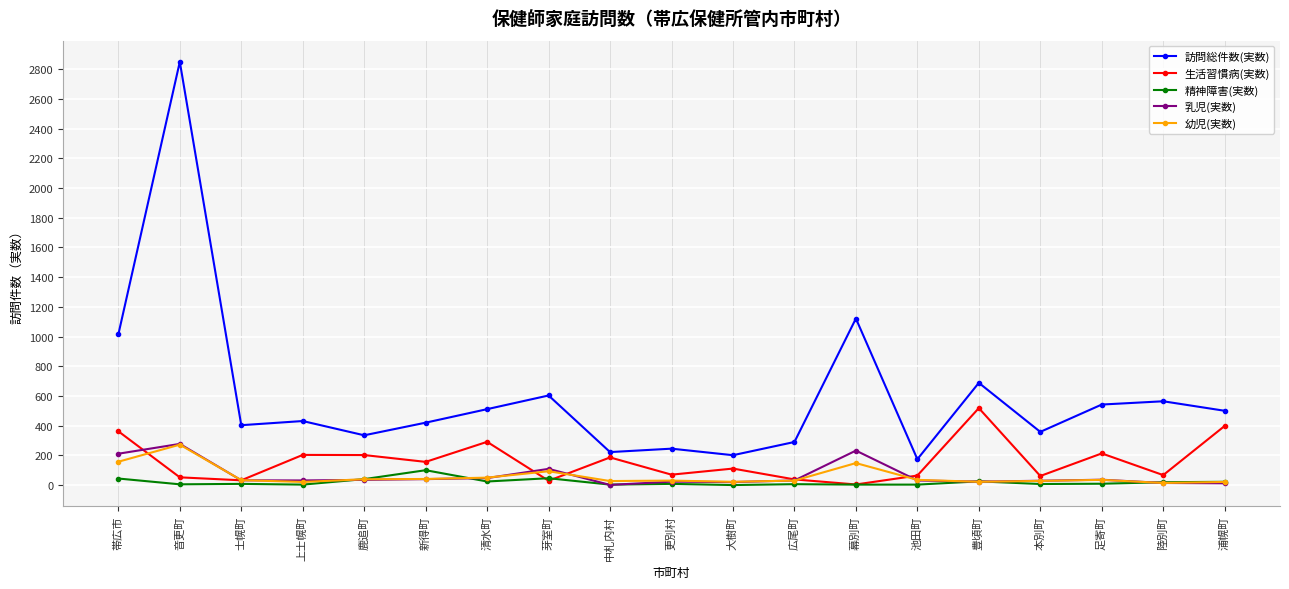

What is the total value across all series at 帯広市?

1788